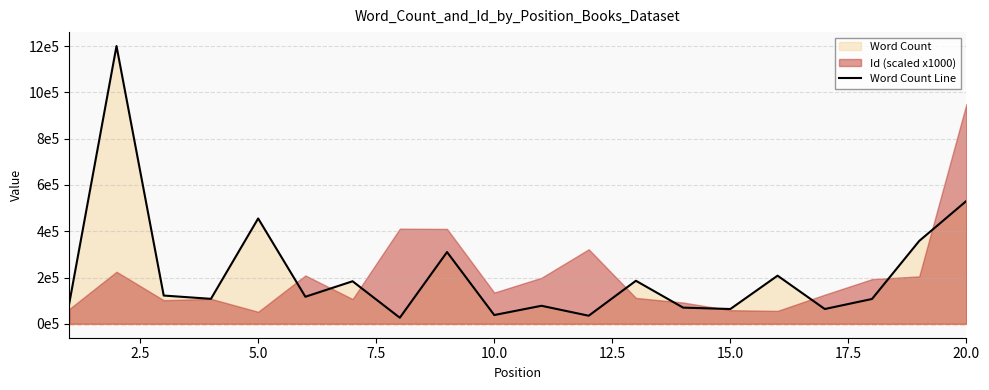

True or false: the data has more than 2 interior local peaks.

True